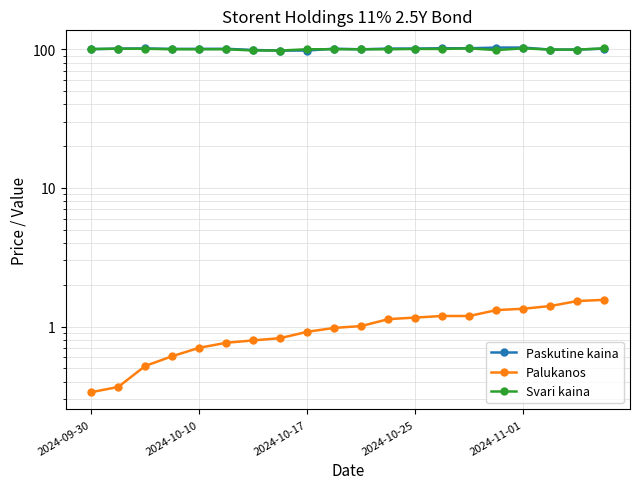

Does the chart have visible grid lines?

Yes